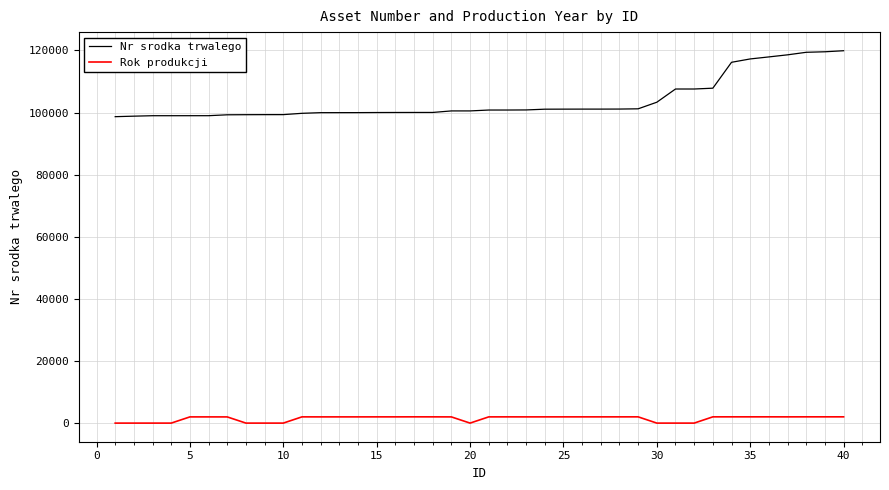

List the series in order of their overall mean, lowest first.

Rok produkcji, Nr srodka trwalego